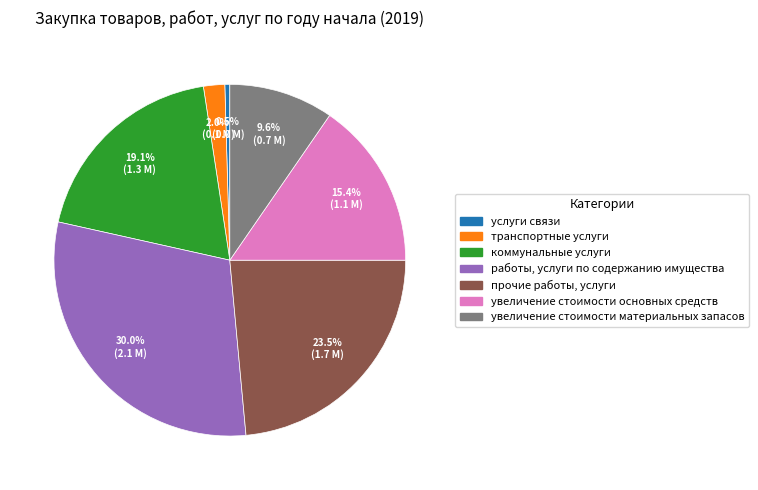

Which category has the biggest portion of the pie?

работы, услуги по содержанию имущества